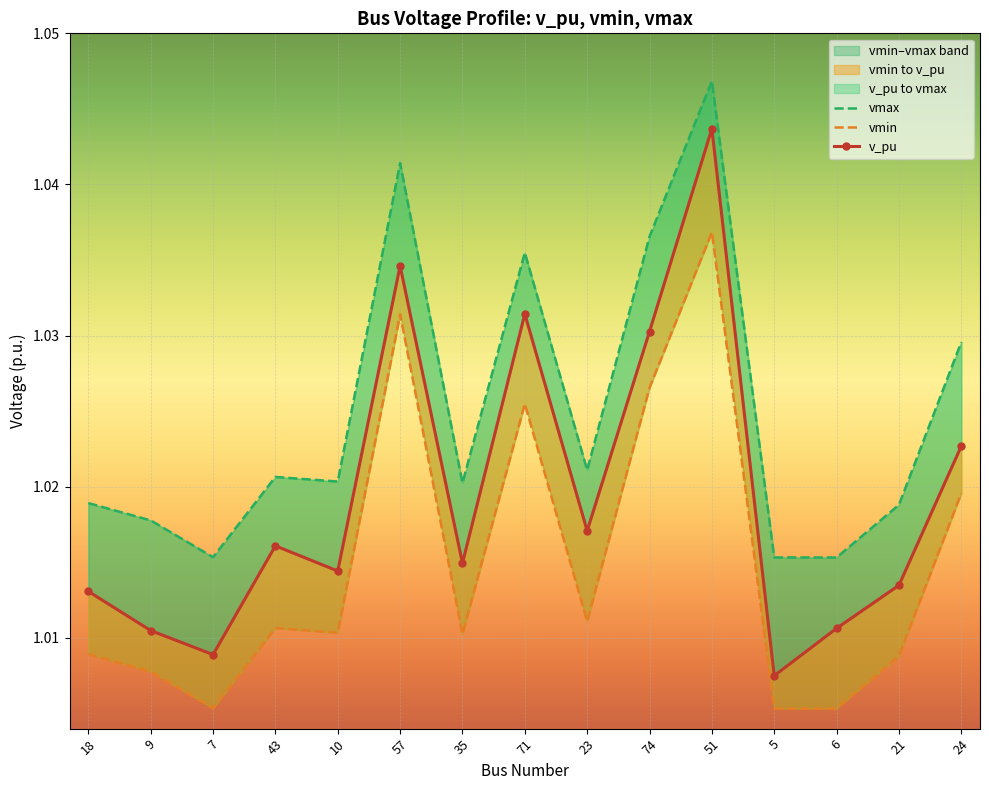

At how many categories does at least one series exceed 1?

15